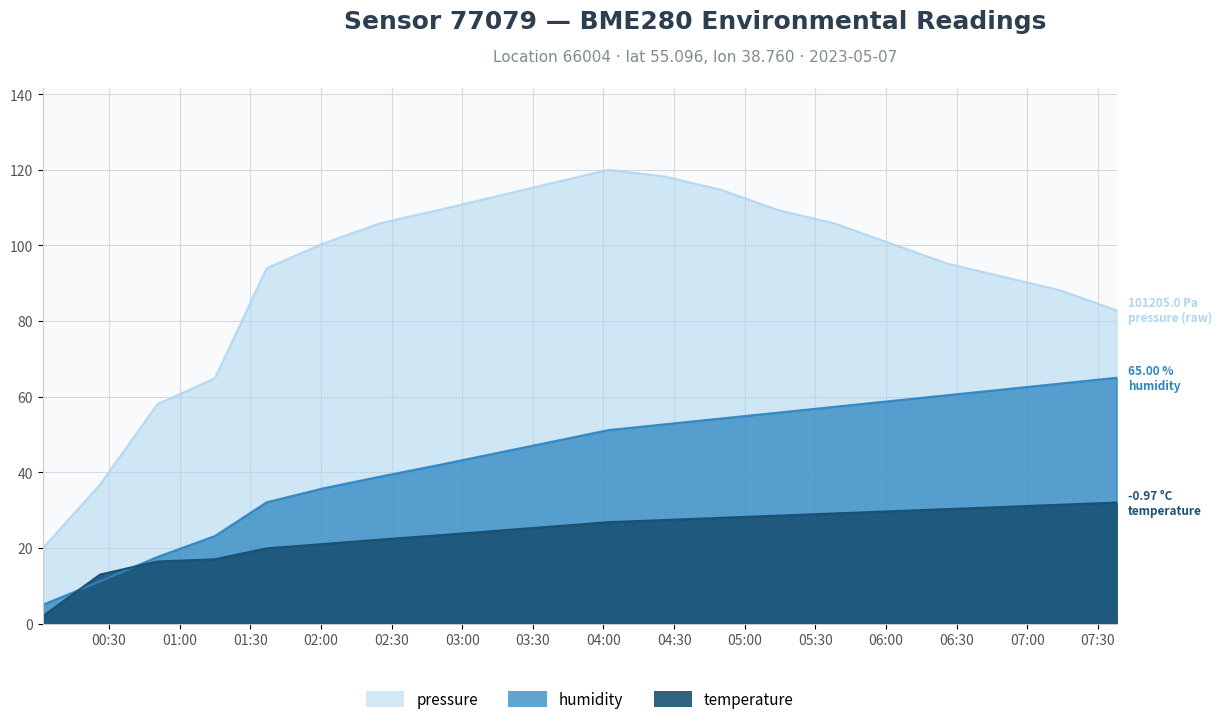

What is the value of the humidity point at the 4th from the left?

23.2